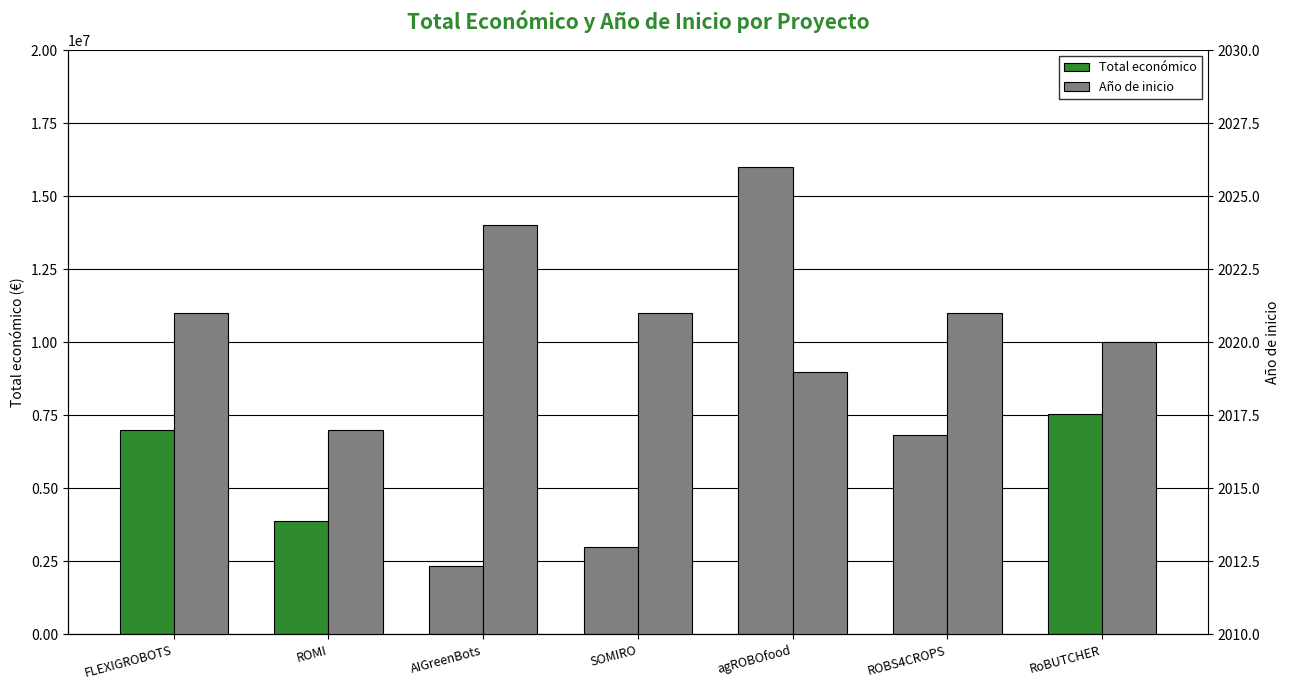

Reading left to right, list all the values displayed in this chart.

Total económico: 6994698	3868186	2348280	2992200	15999768	6834121	7536303
Año de inicio: 2021	2017	2024	2021	2019	2021	2020